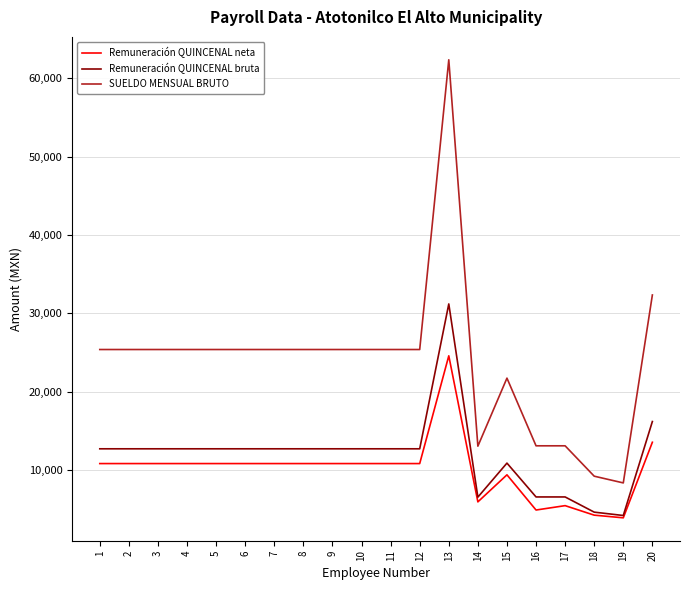

True or false: SUELDO MENSUAL BRUTO has a value of 25368.6 at 9.

True